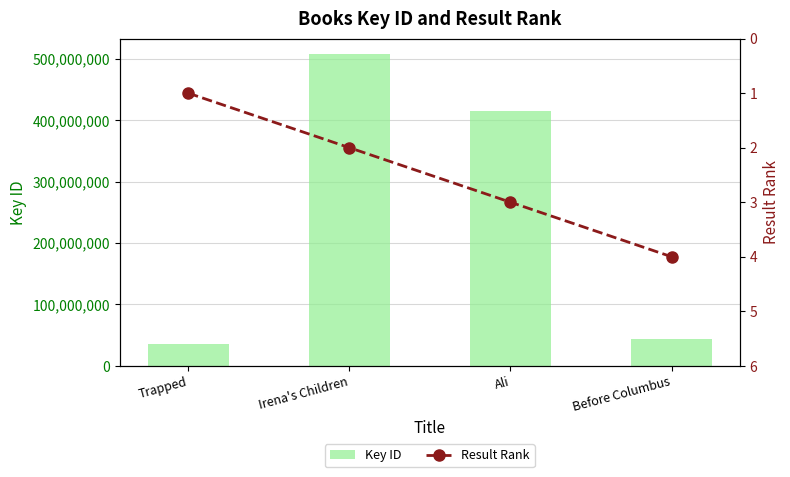

What is the highest value of the Result Rank series?

4